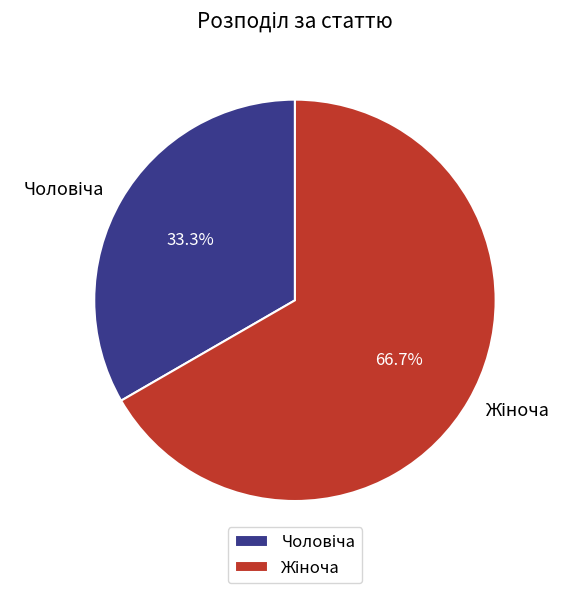

Does any single category account for the majority?

Yes